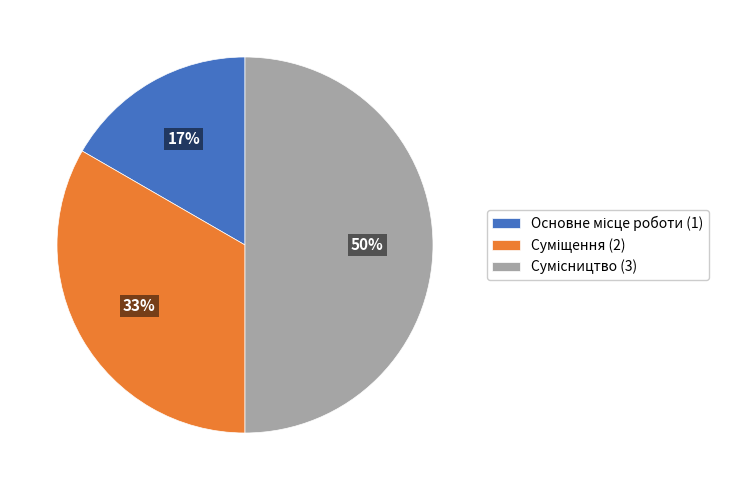

To the nearest percent, what is the average slice percentage?

33%